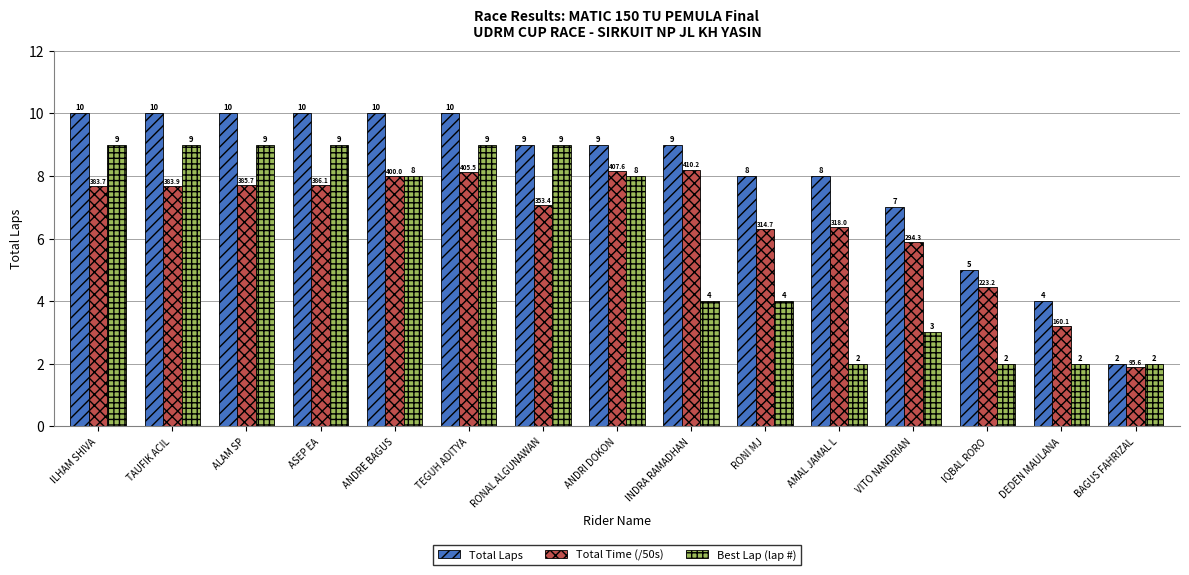

At which category is the sum across all series the highest?

TEGUH ADITYA